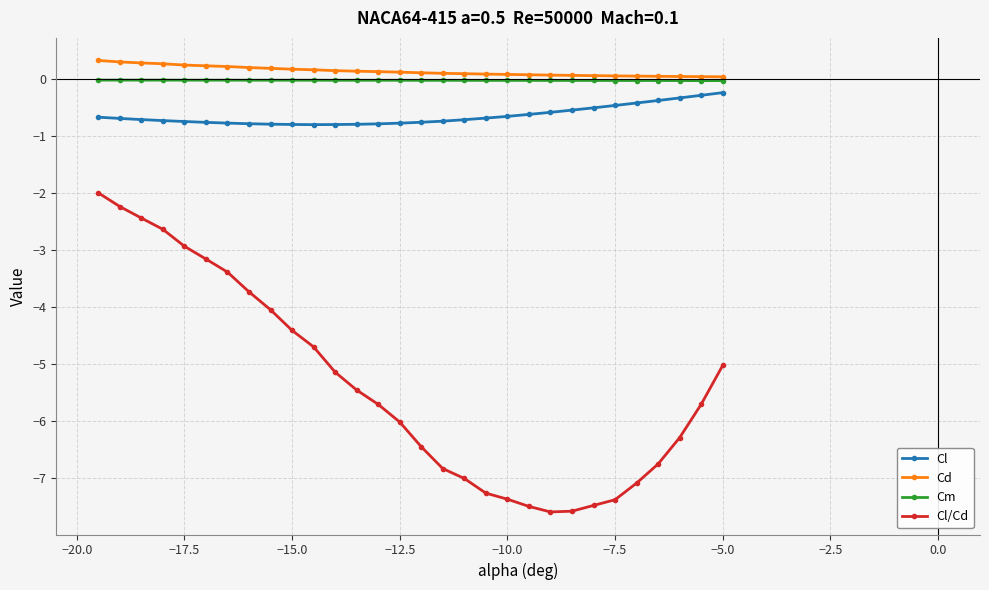

Which series has the largest range (max minus min)?

Cl/Cd